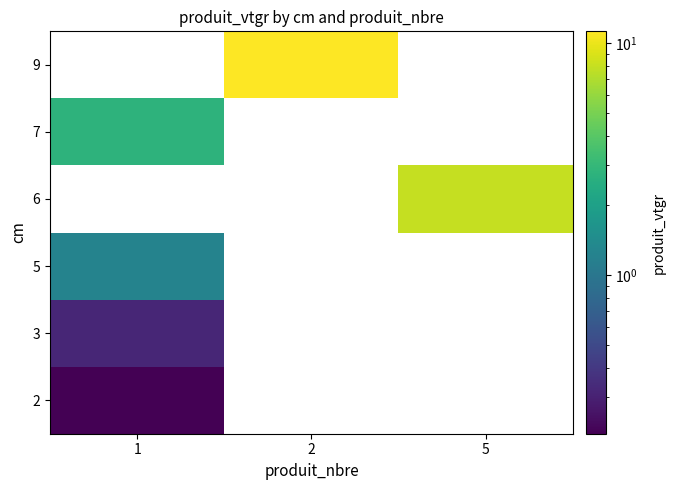

At how many categories does at least one series exceed 10?

1